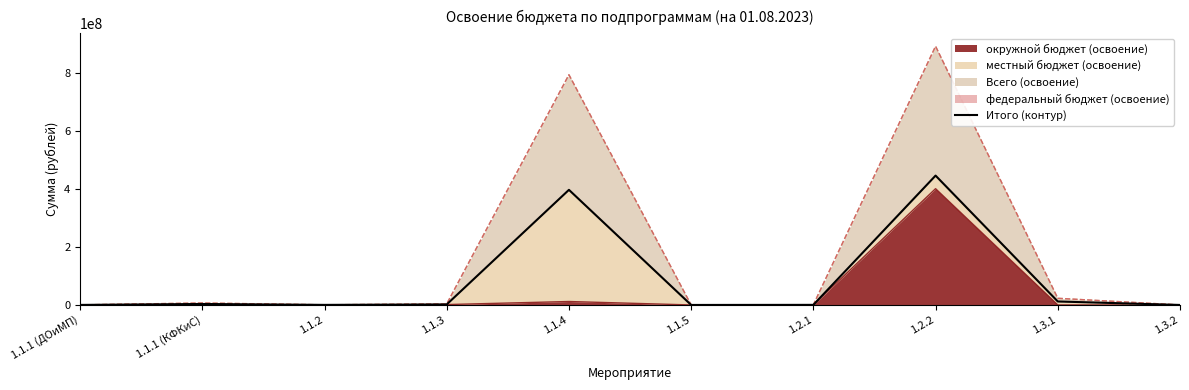

How many points are higher than both their immediate neighbors (excluding endpoints)?

3